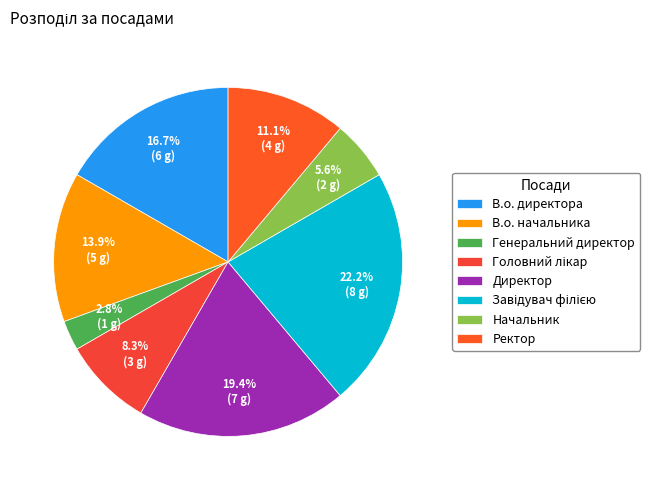

How many segments does this pie chart have?

8